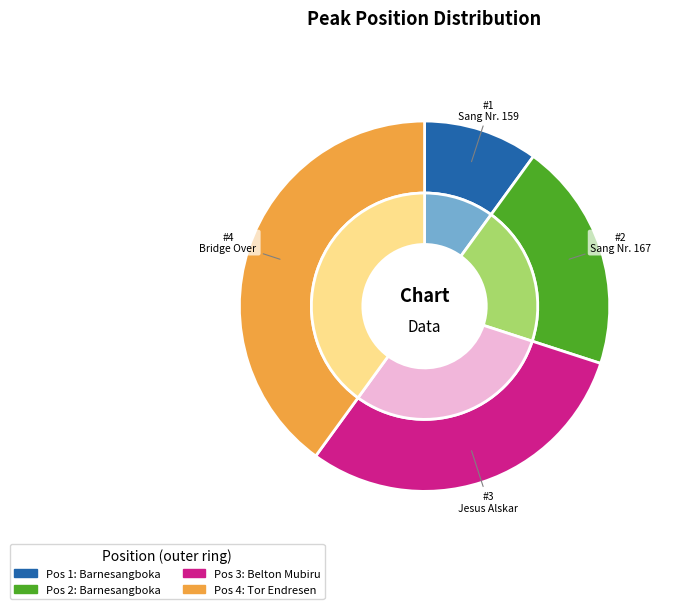

True or false: 3 accounts for 30% of the total.

True